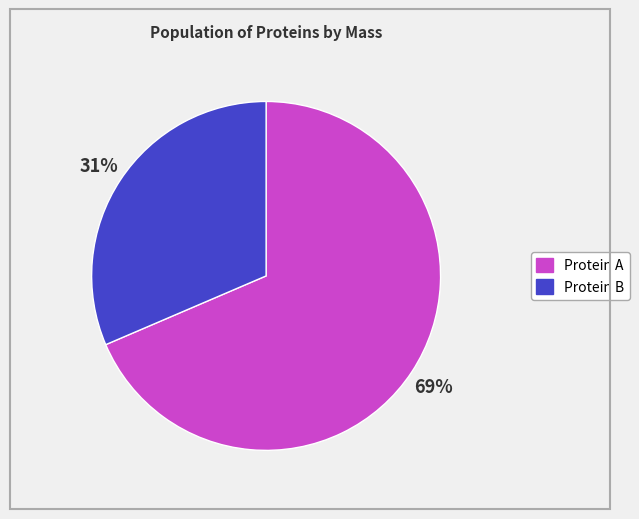

To the nearest percent, what is the average slice percentage?

50%